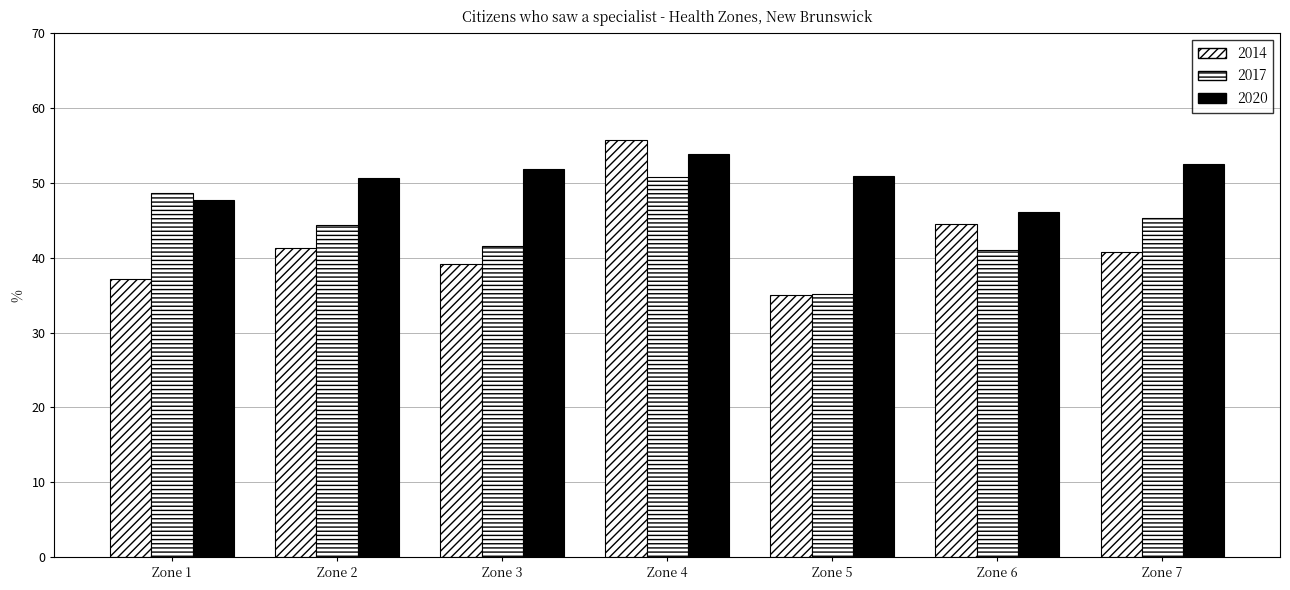

Reading left to right, transcribe all the data shown in this chart.

2020: Zone 1=37.2	Zone 2=41.3	Zone 3=39.2	Zone 4=55.7	Zone 5=35.1	Zone 6=44.5	Zone 7=40.7
2017: Zone 1=48.6	Zone 2=44.4	Zone 3=41.6	Zone 4=50.7	Zone 5=35.2	Zone 6=41.1	Zone 7=45.3
2014: Zone 1=47.8	Zone 2=50.6	Zone 3=51.9	Zone 4=53.9	Zone 5=50.9	Zone 6=46.1	Zone 7=52.5